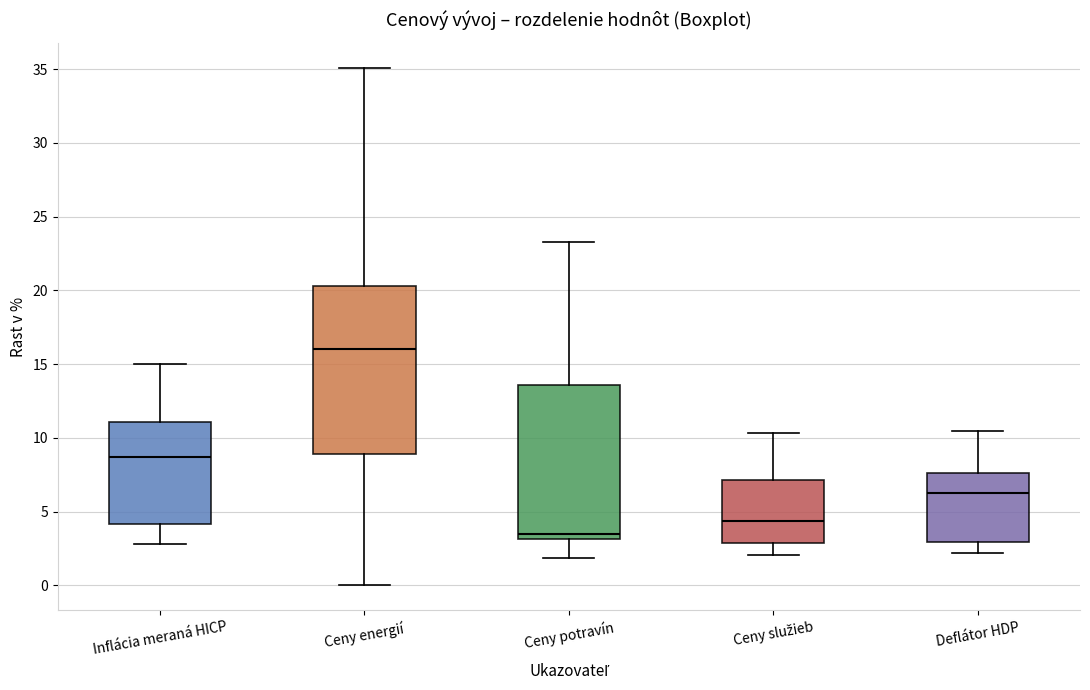

Where is the upper edge of the box for Inflácia meraná HICP on the y-axis? The values are not printed on the chart, so give them approximately, as read against the axis.

11.0